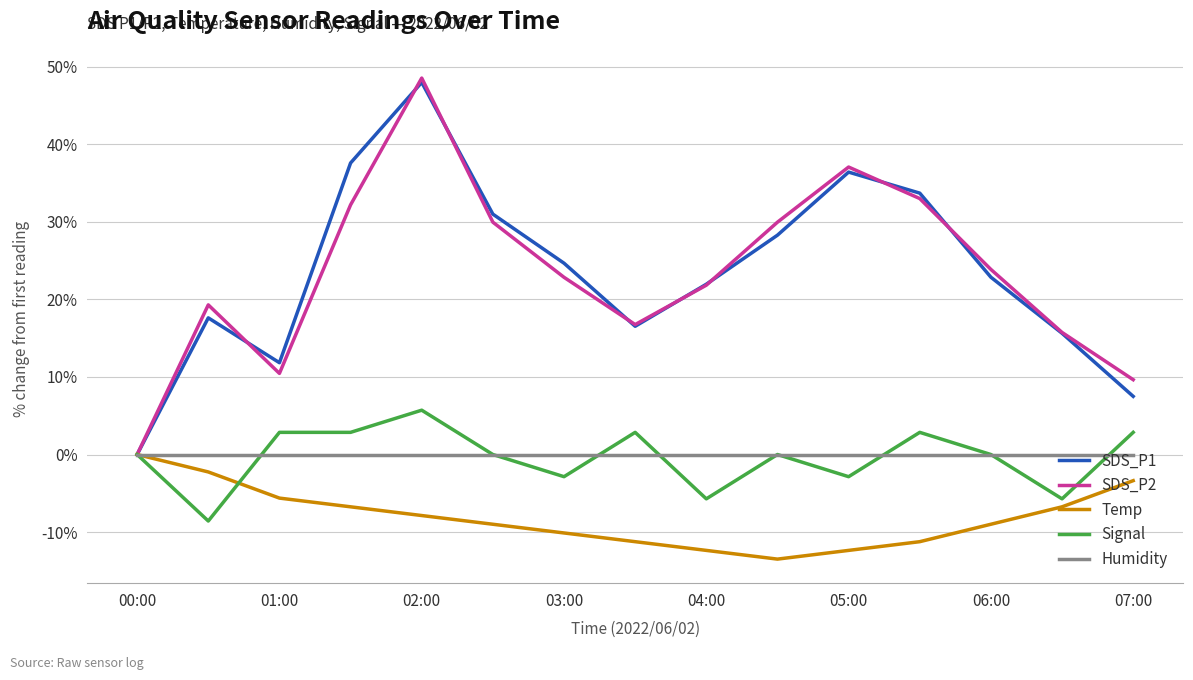

What is the greatest value displayed?

48.5